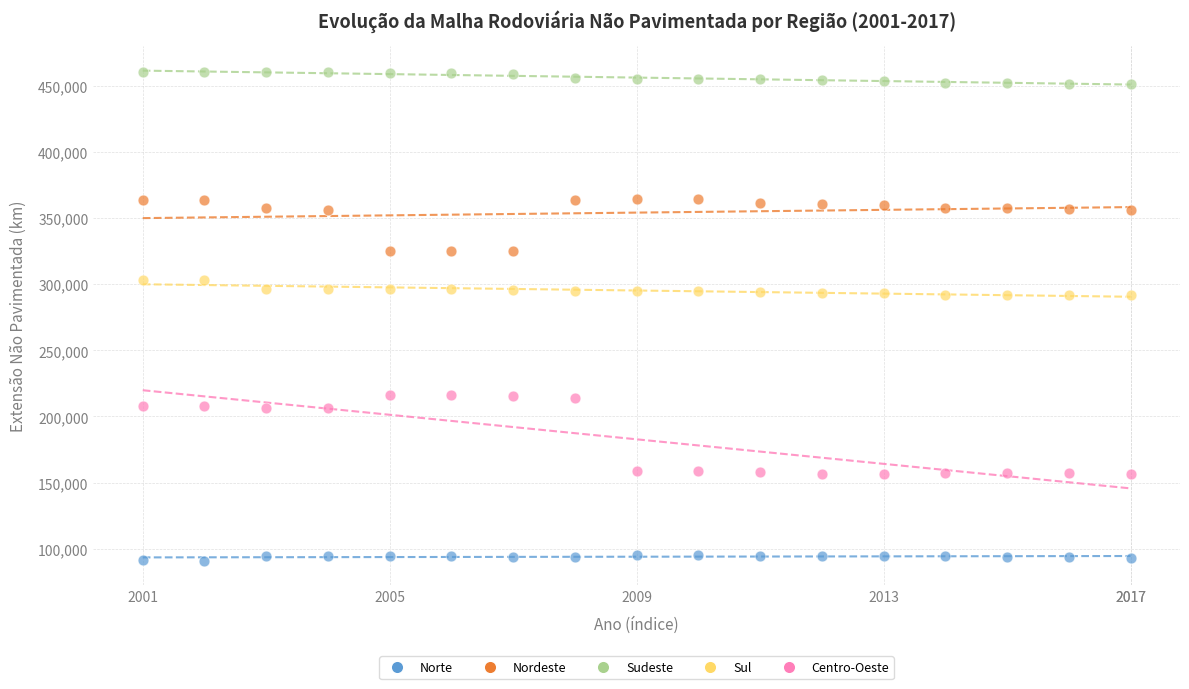

Across all data points, what is the range of X values (max minus min)?

1.0